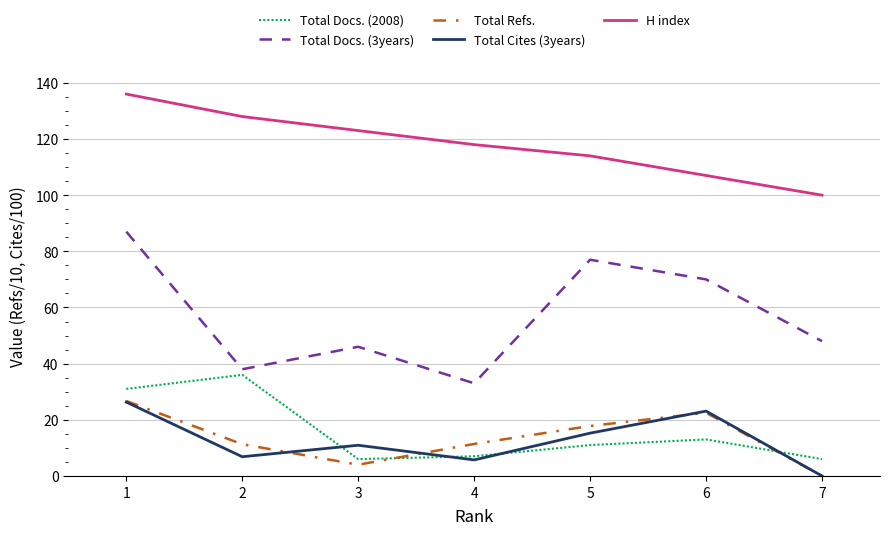

Where is the first local maximum for Total Docs. (3years)?

3